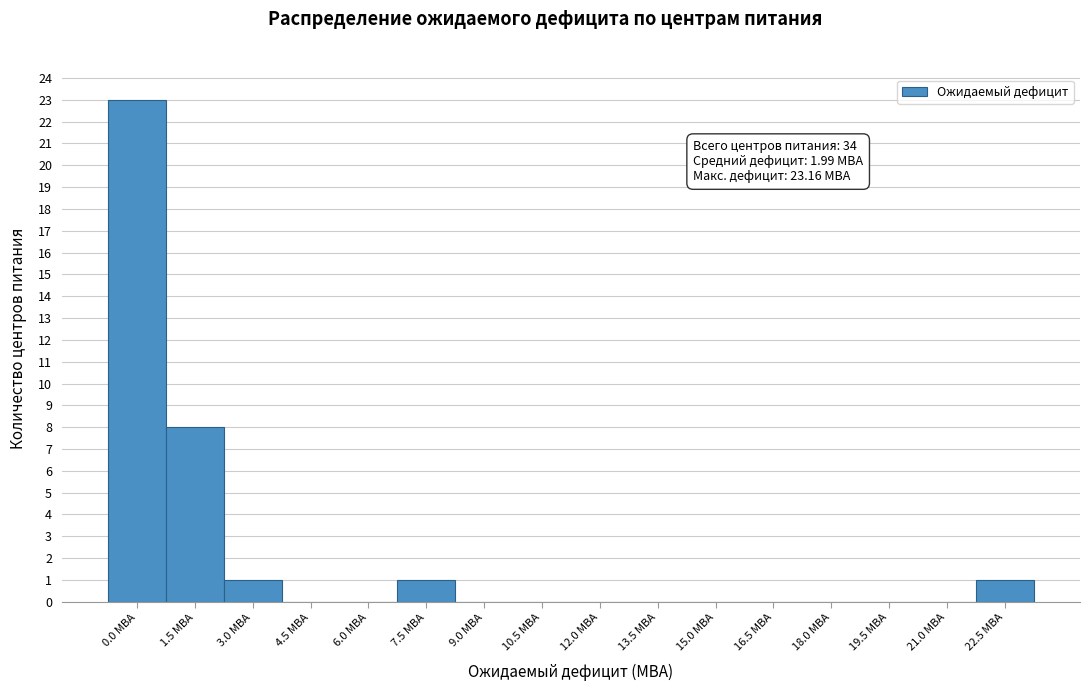

Reading left to right, what are all the values shown in this chart?

0.0 МВА=23	1.5 МВА=8	3.0 МВА=1	4.5 МВА=0	6.0 МВА=0	7.5 МВА=1	9.0 МВА=0	10.5 МВА=0	12.0 МВА=0	13.5 МВА=0	15.0 МВА=0	16.5 МВА=0	18.0 МВА=0	19.5 МВА=0	21.0 МВА=0	22.5 МВА=1